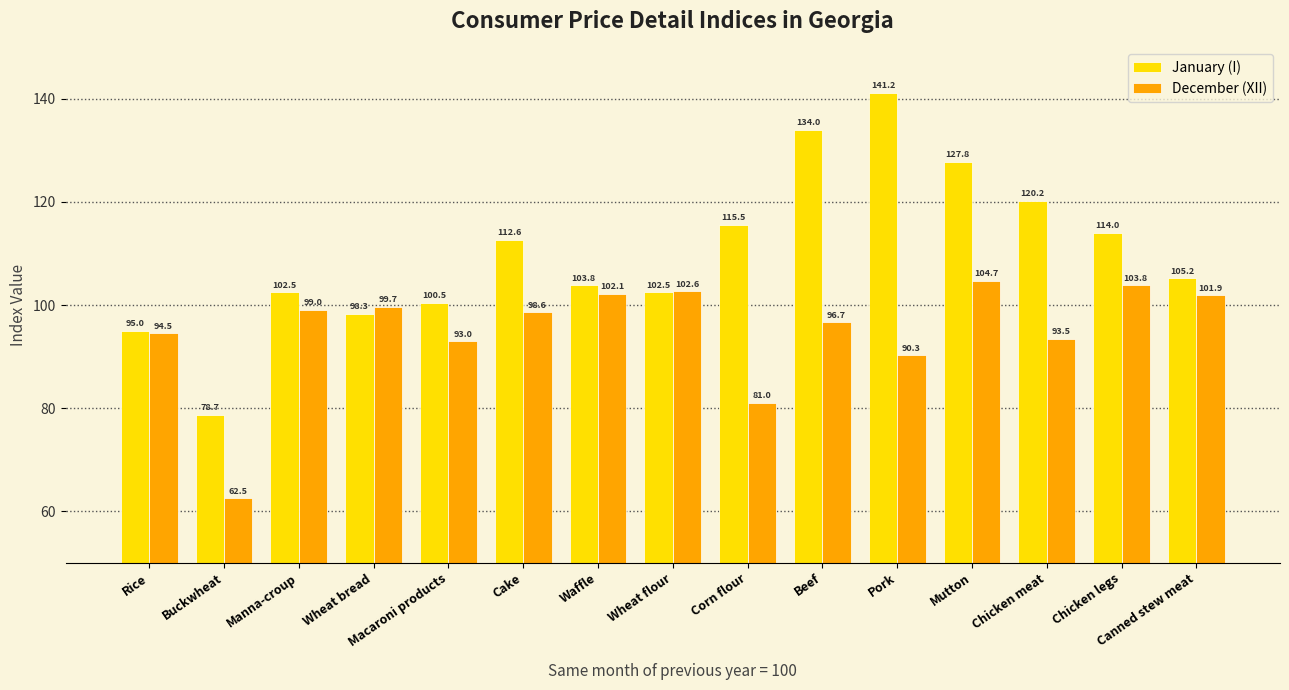

What is the difference between the maximum and second lowest values in the December (XII) series?

23.7